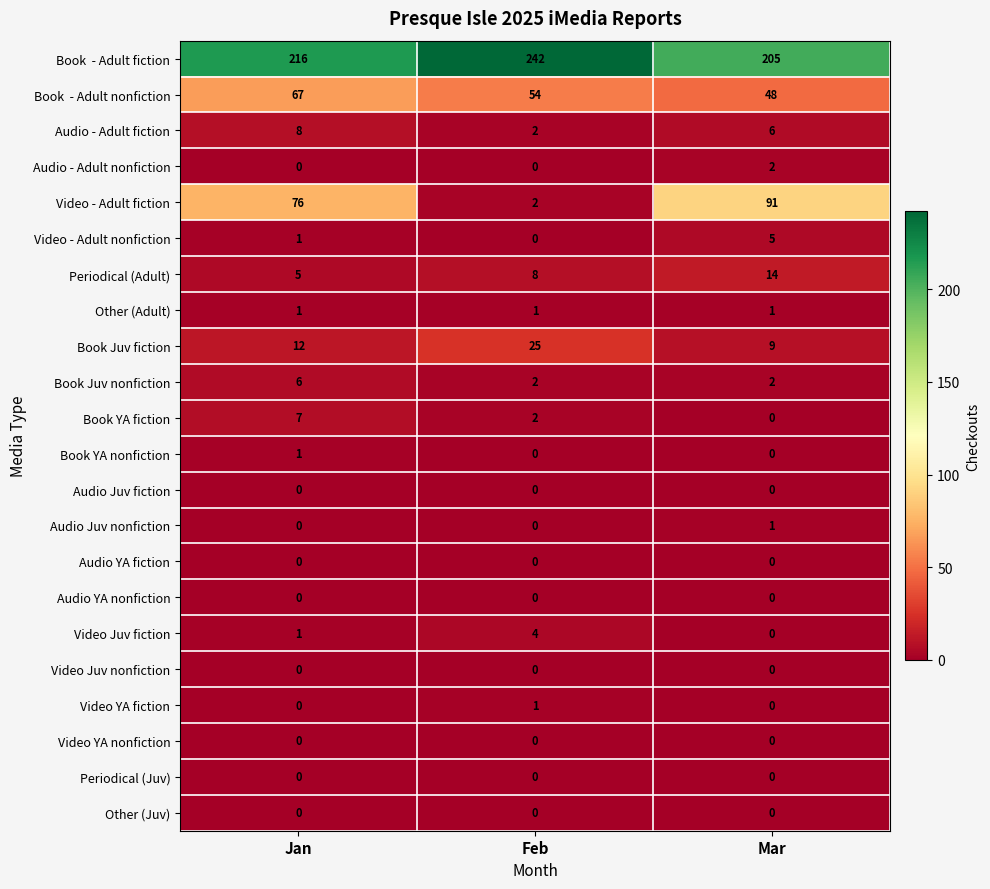

Which label corresponds to the largest value in the chart?

Feb